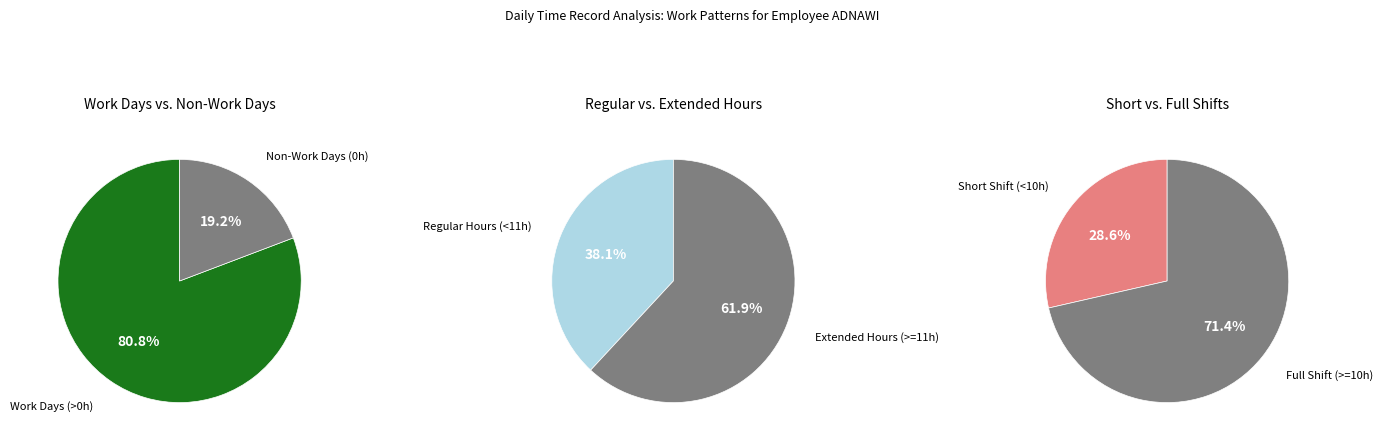

The 1 slice represents 9% of the pie. True or false?

False